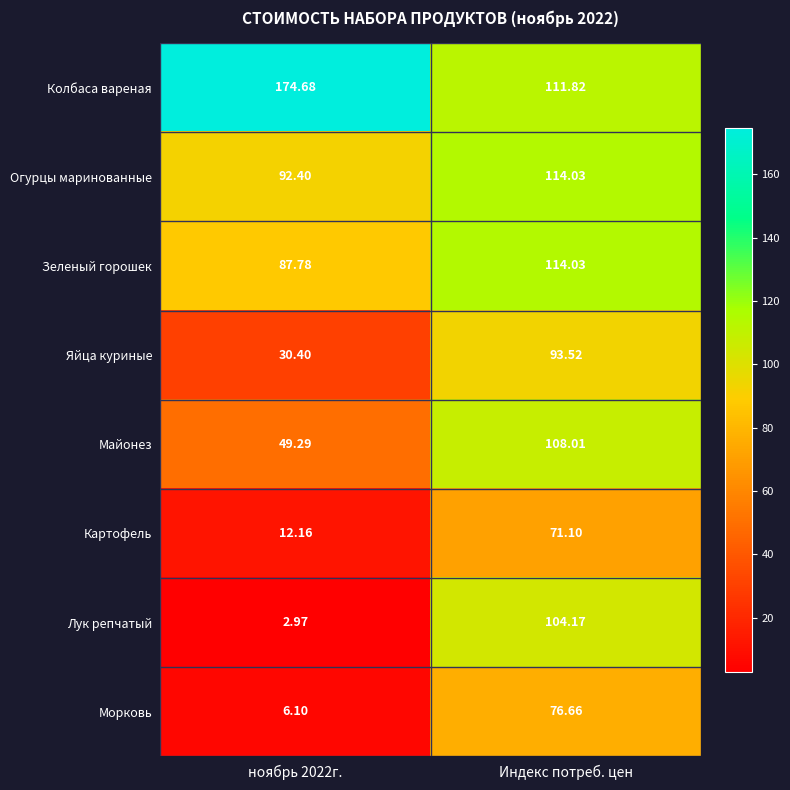

Is the value of Майонез at Индекс потреб. цен greater than the value of Огурцы маринованные at ноябрь 2022г.?

Yes